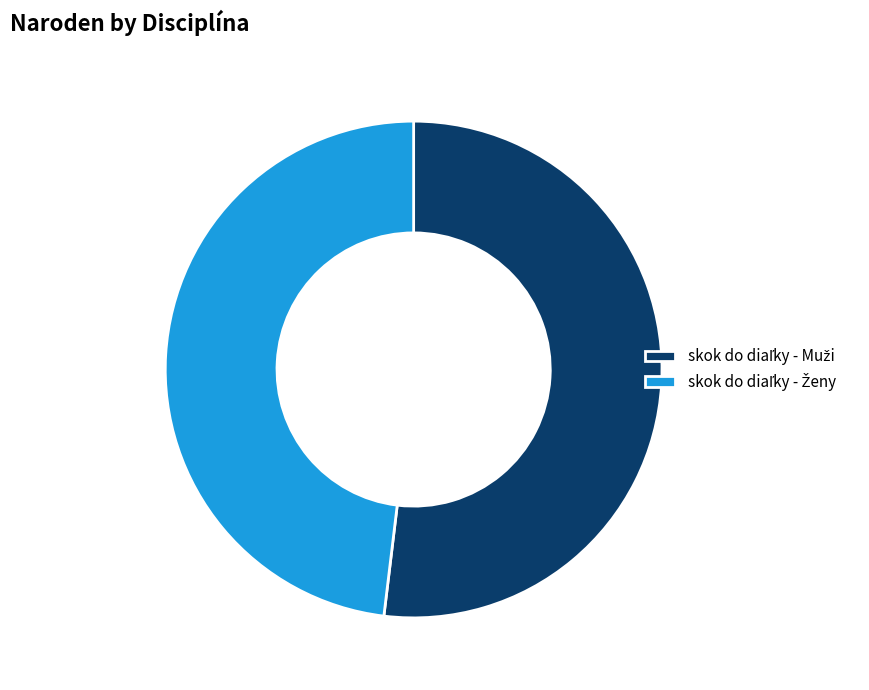

Is there any slice that represents more than half of the pie?

Yes